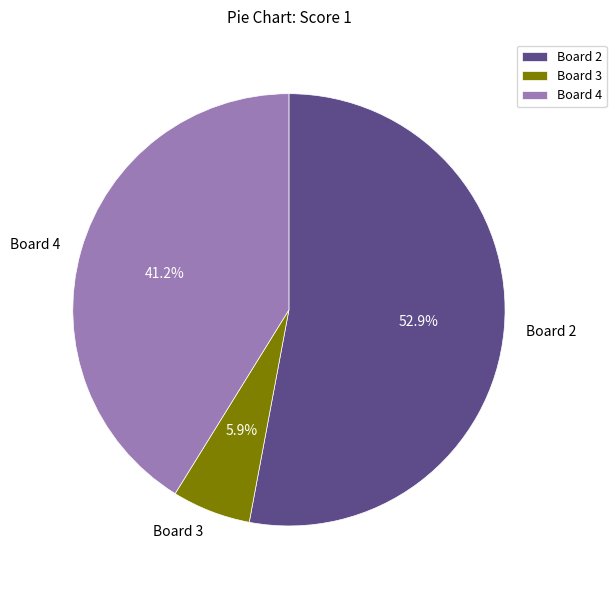

What percentage is NOT represented by Board 2?

47.1%